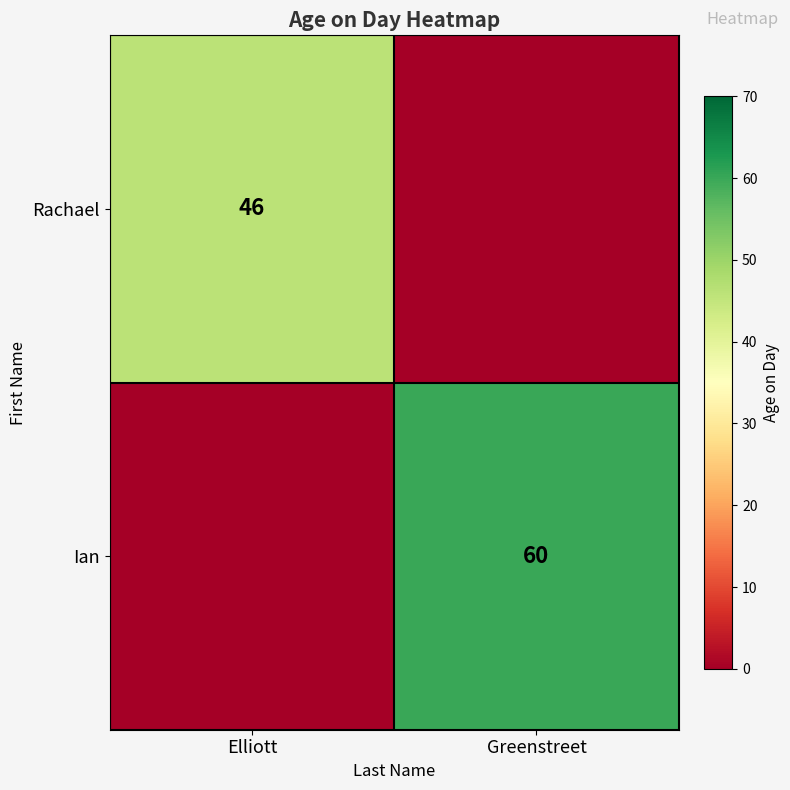

At which category is the sum across all series the highest?

Greenstreet